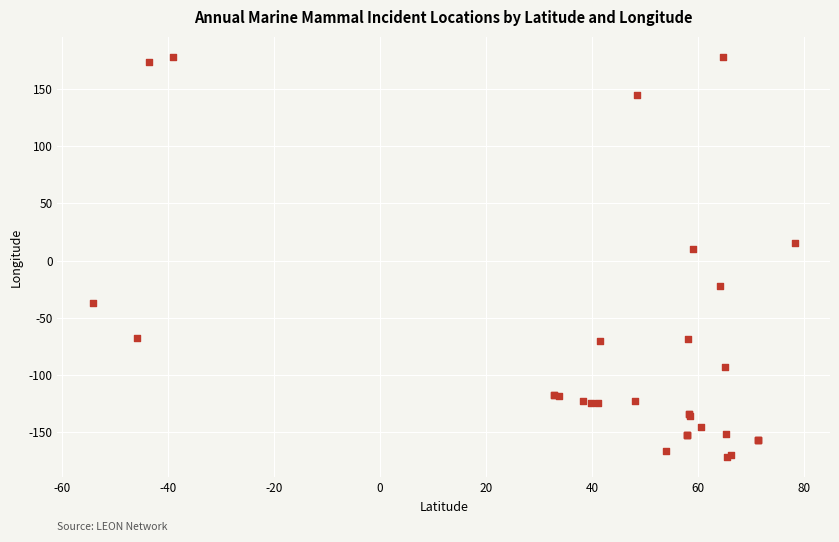

What Y value in the scatter plot is closest to 3?

10.0